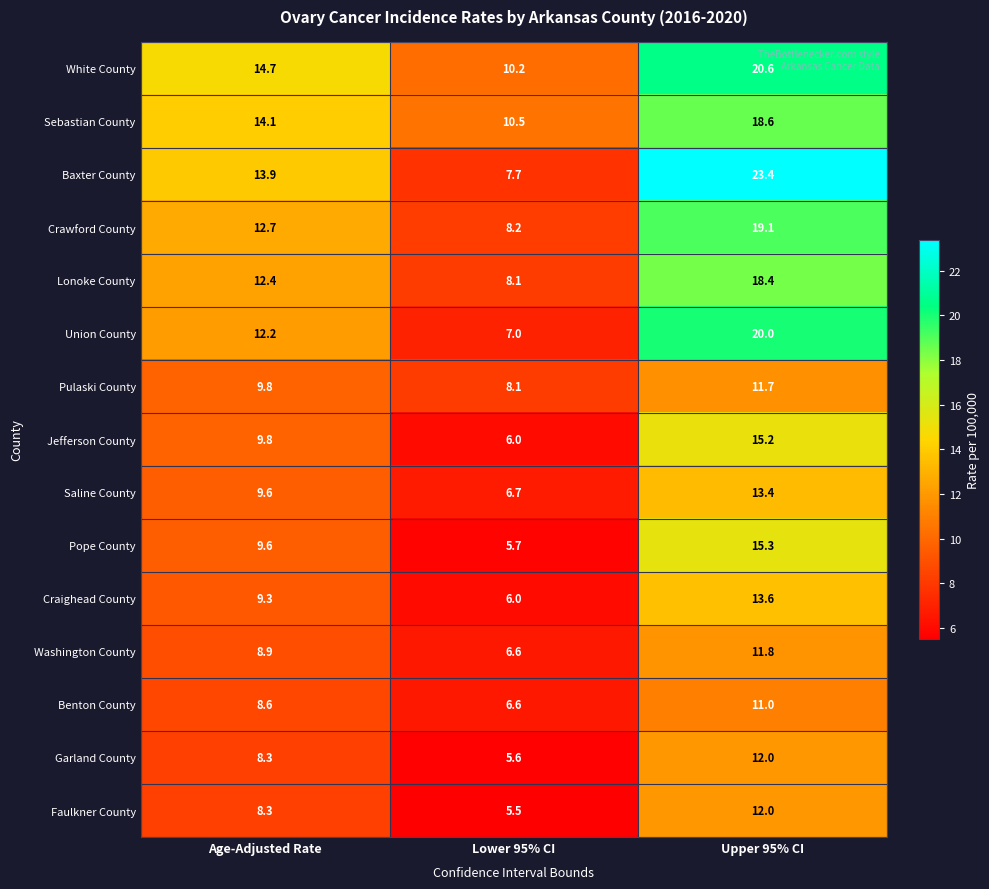

What is the difference between the maximum and minimum values in the Pope County series?

9.6